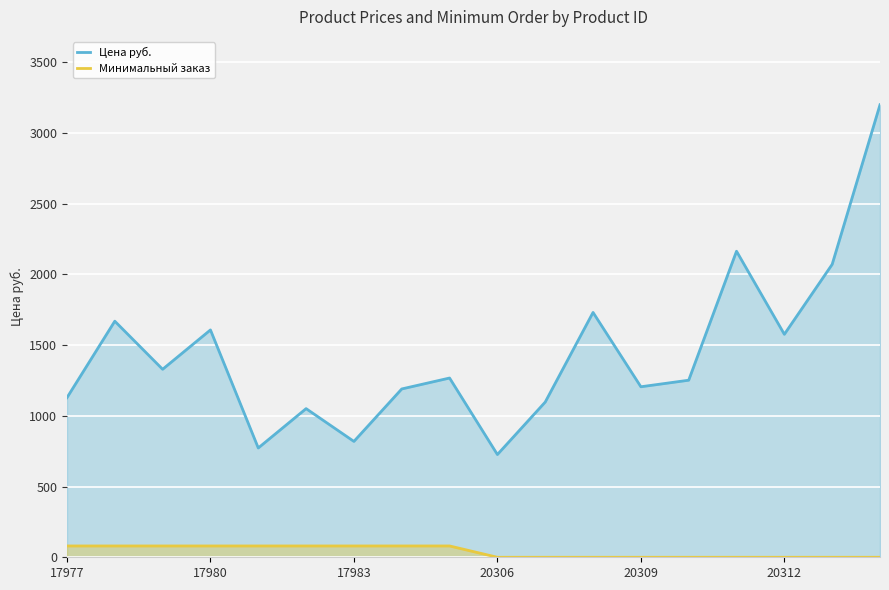

True or false: Минимальный заказ and Цена руб. intersect in this chart.

False